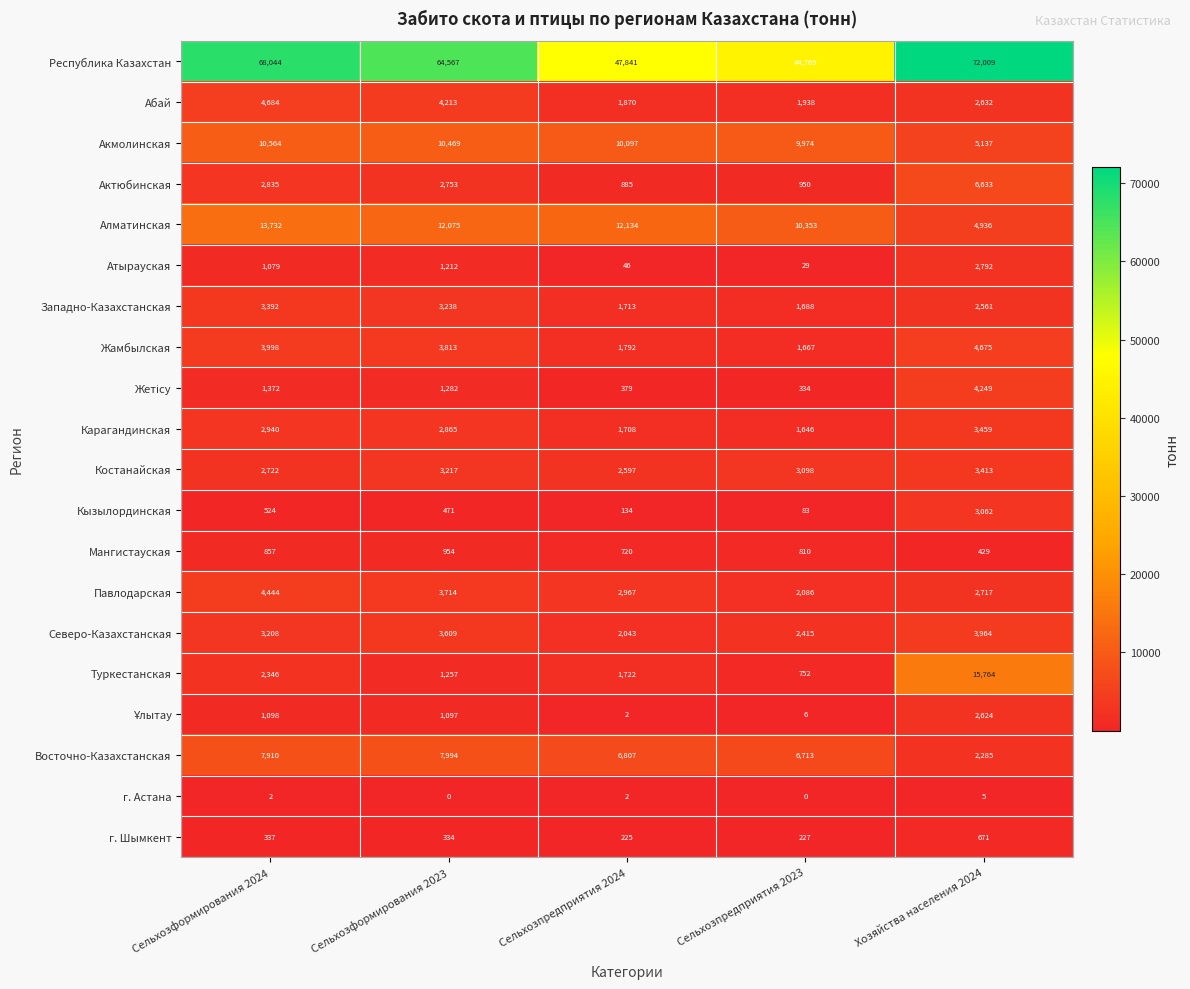

Is it true that Актюбинская equals 11933 at Хозяйства населения 2024?

False